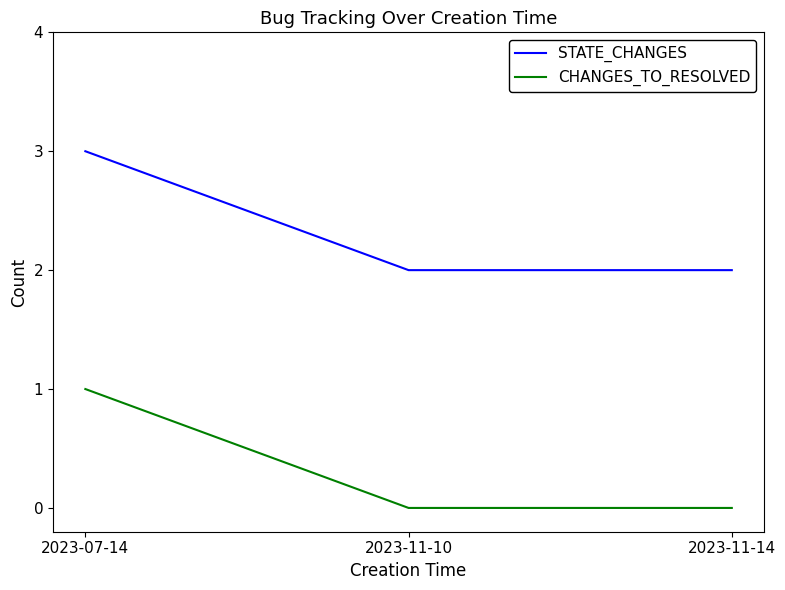

True or false: CHANGES_TO_RESOLVED has a value of 0 at 2023-07-14.

False